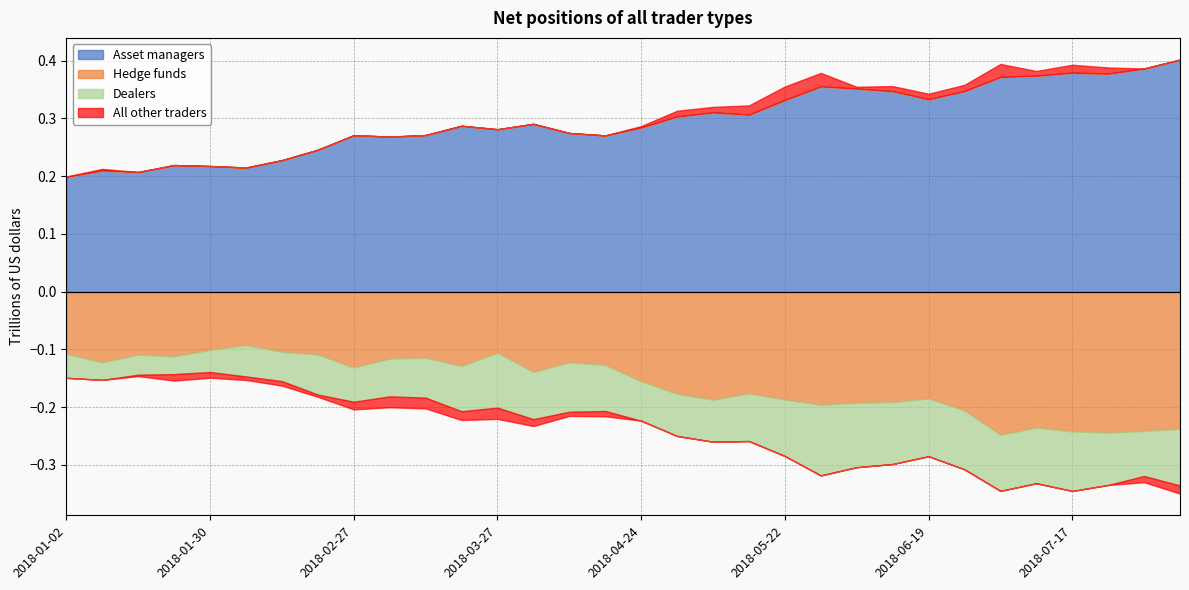

True or false: Asset managers and Dealers cross at least once.

False